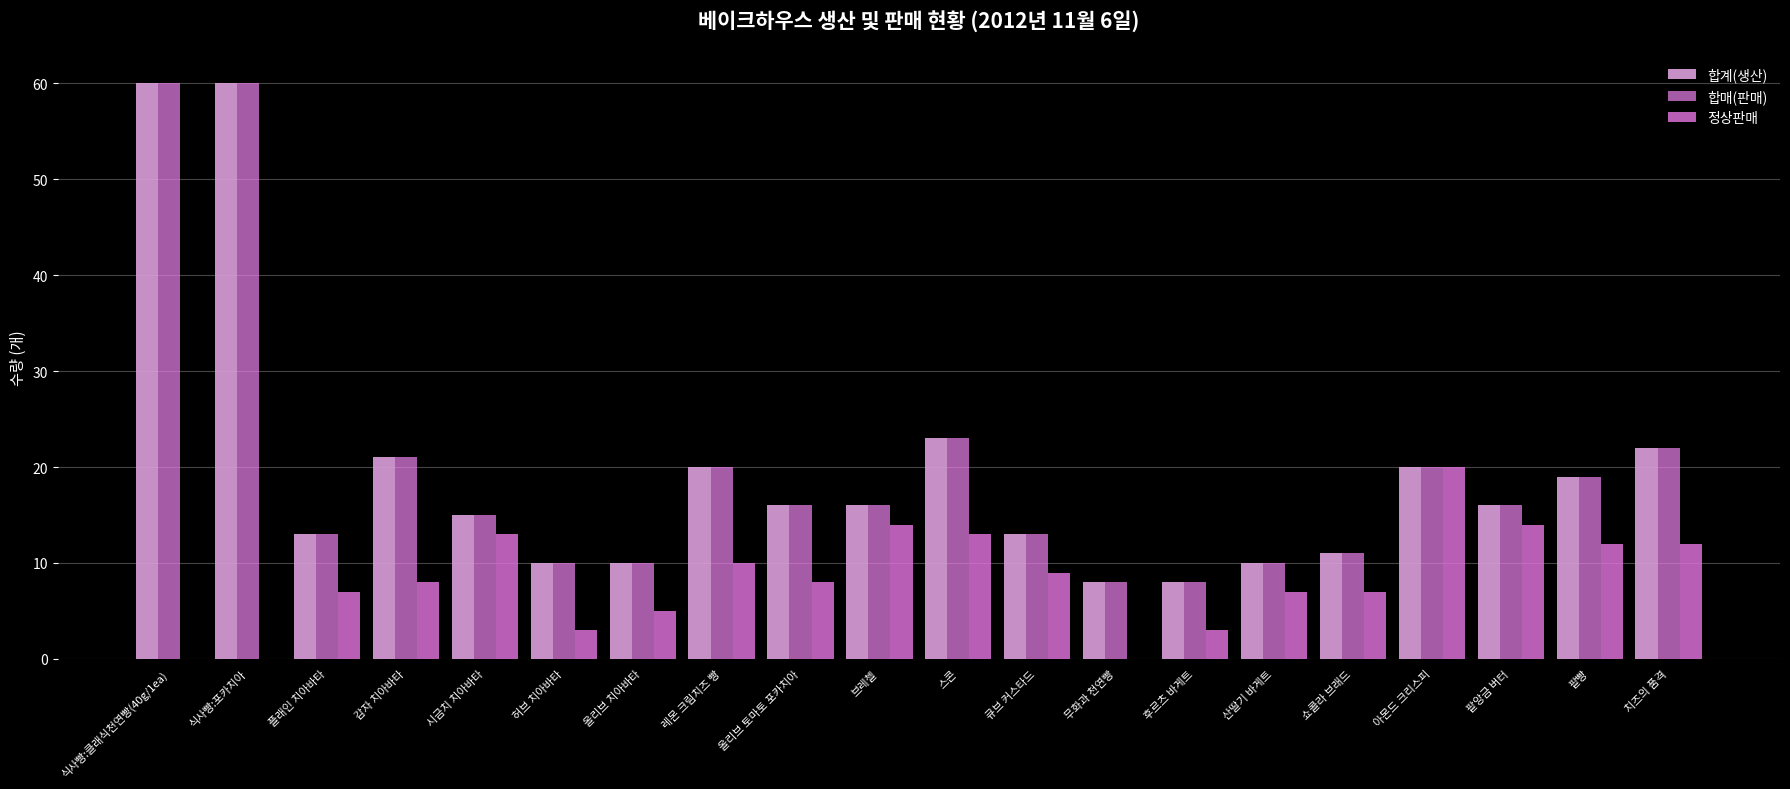

How many series are shown in this chart?

3